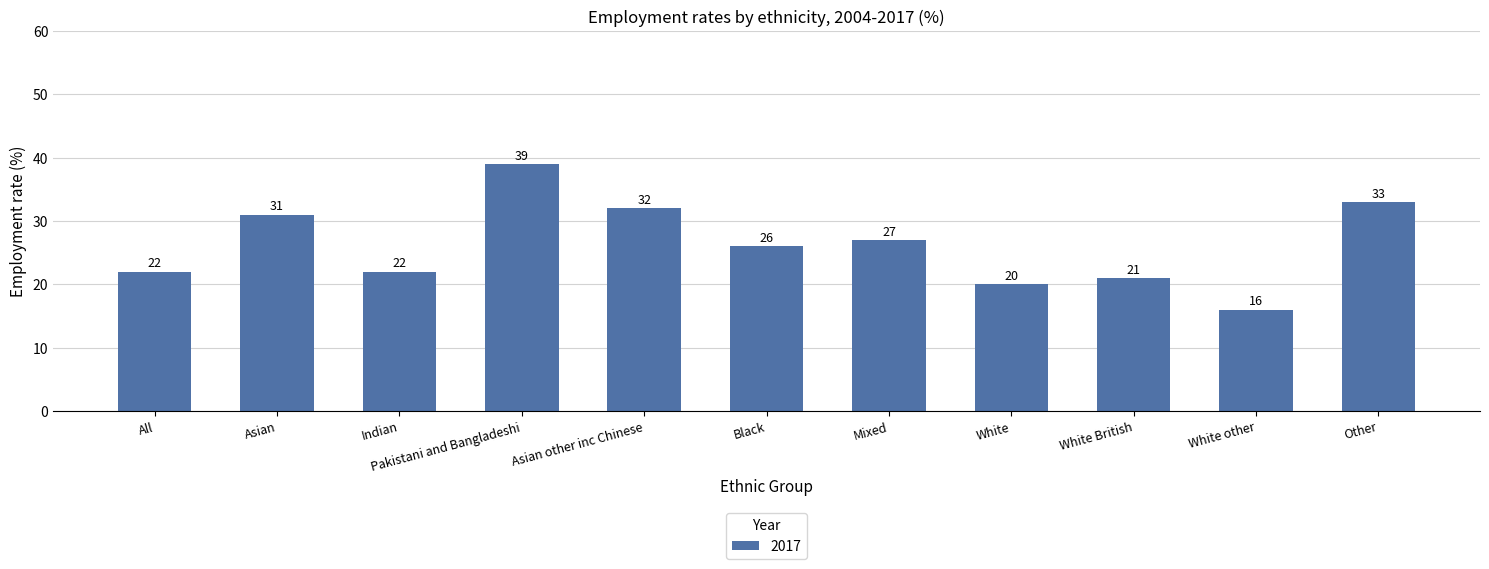

The chart shows a value of 26 at Black. True or false?

True